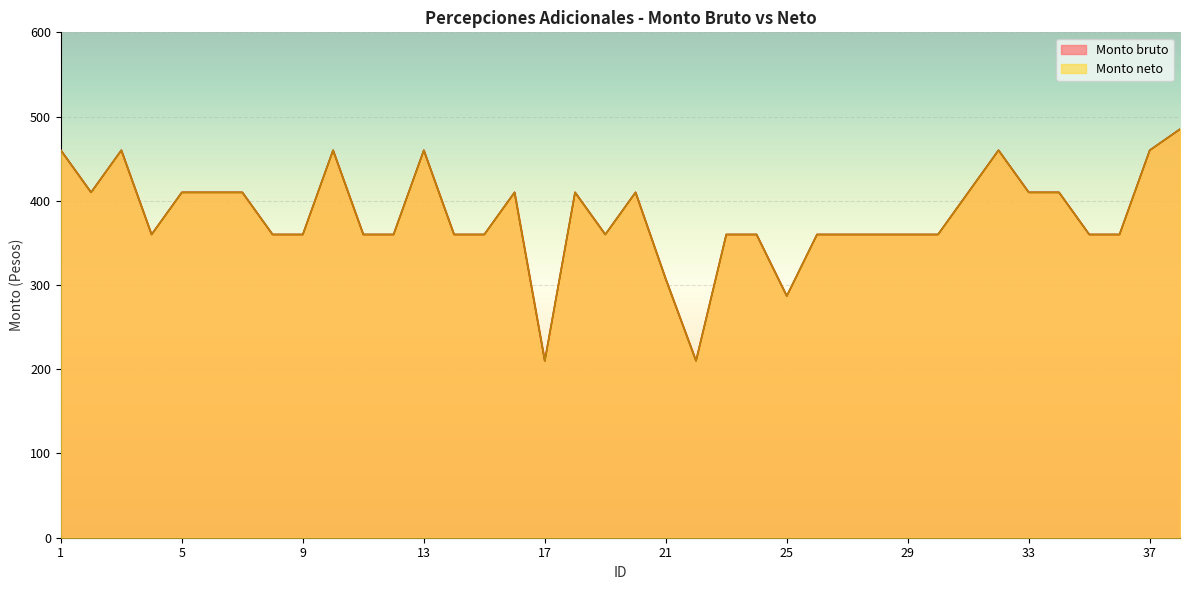

At which category is the sum across all series the highest?

38